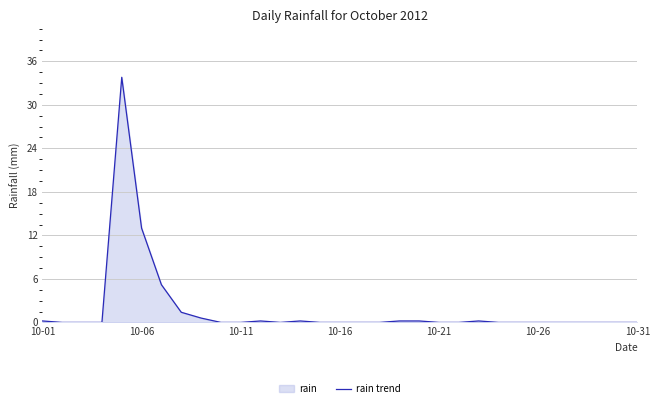

What is the greatest value displayed?

33.8